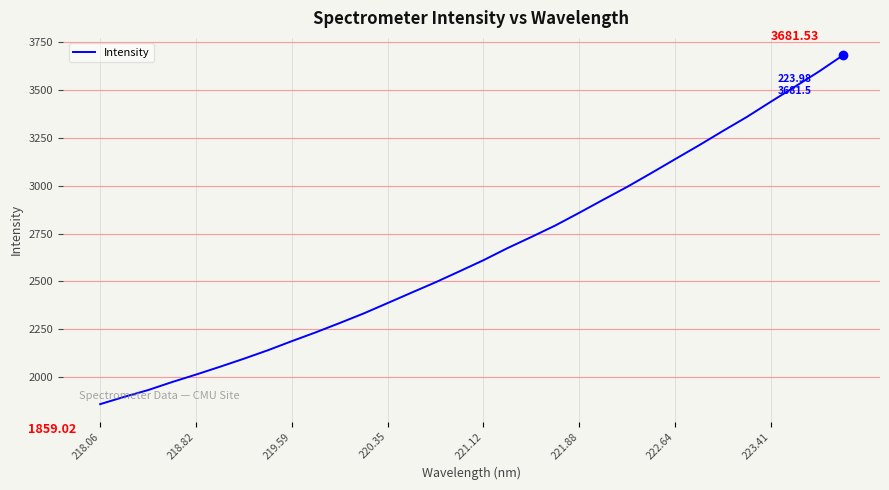

What is the change in value from 218.82 to 221.88?

+845.6